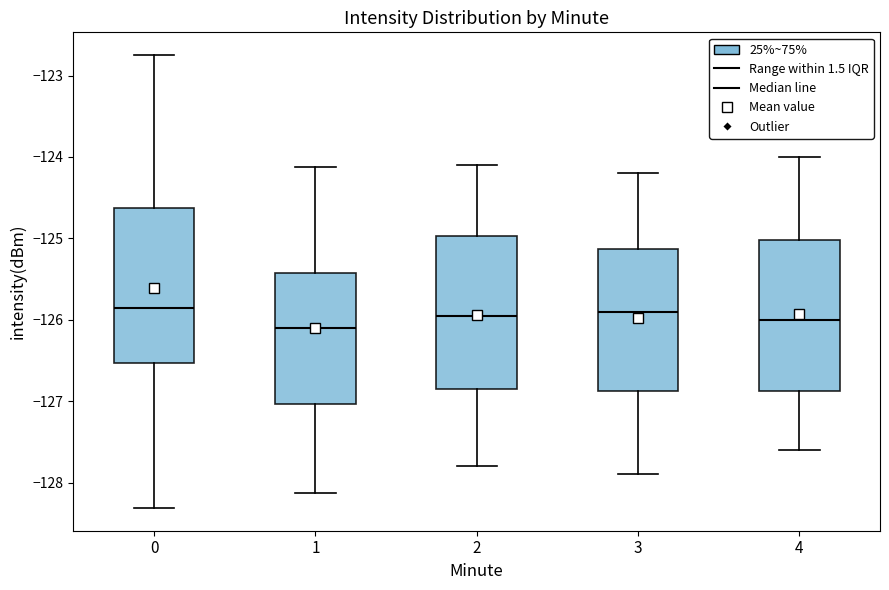

Where does the upper whisker of the box at x = 1 end on the y-axis? The values are not printed on the chart, so give them approximately, as read against the axis.

-124.1